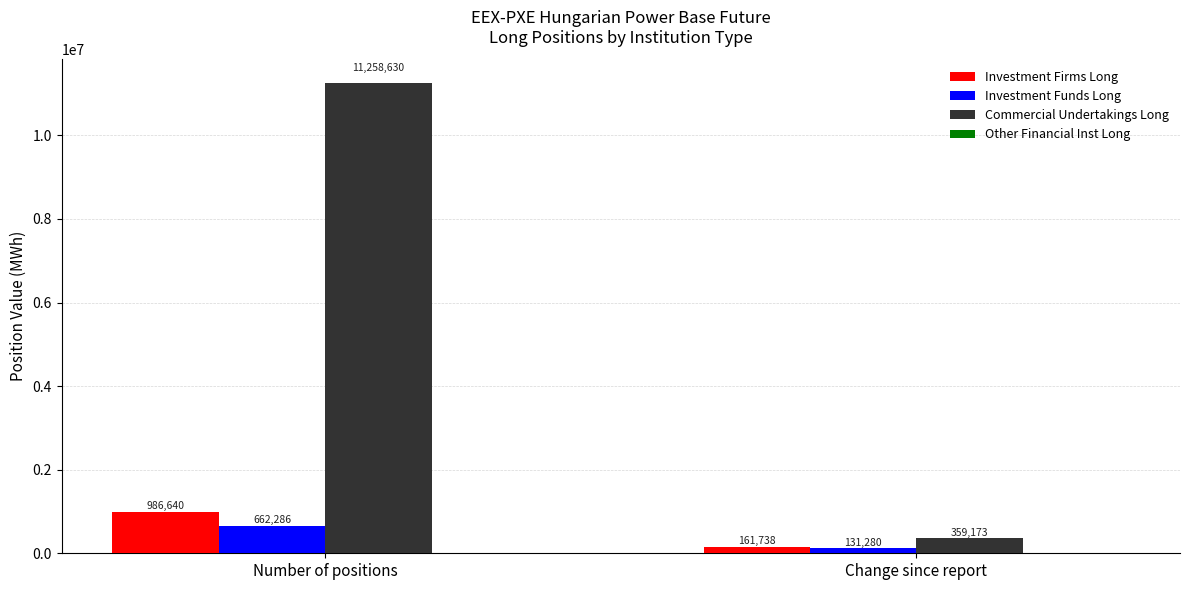

How many Investment Firms Long values are between 161738 and 986640?

2